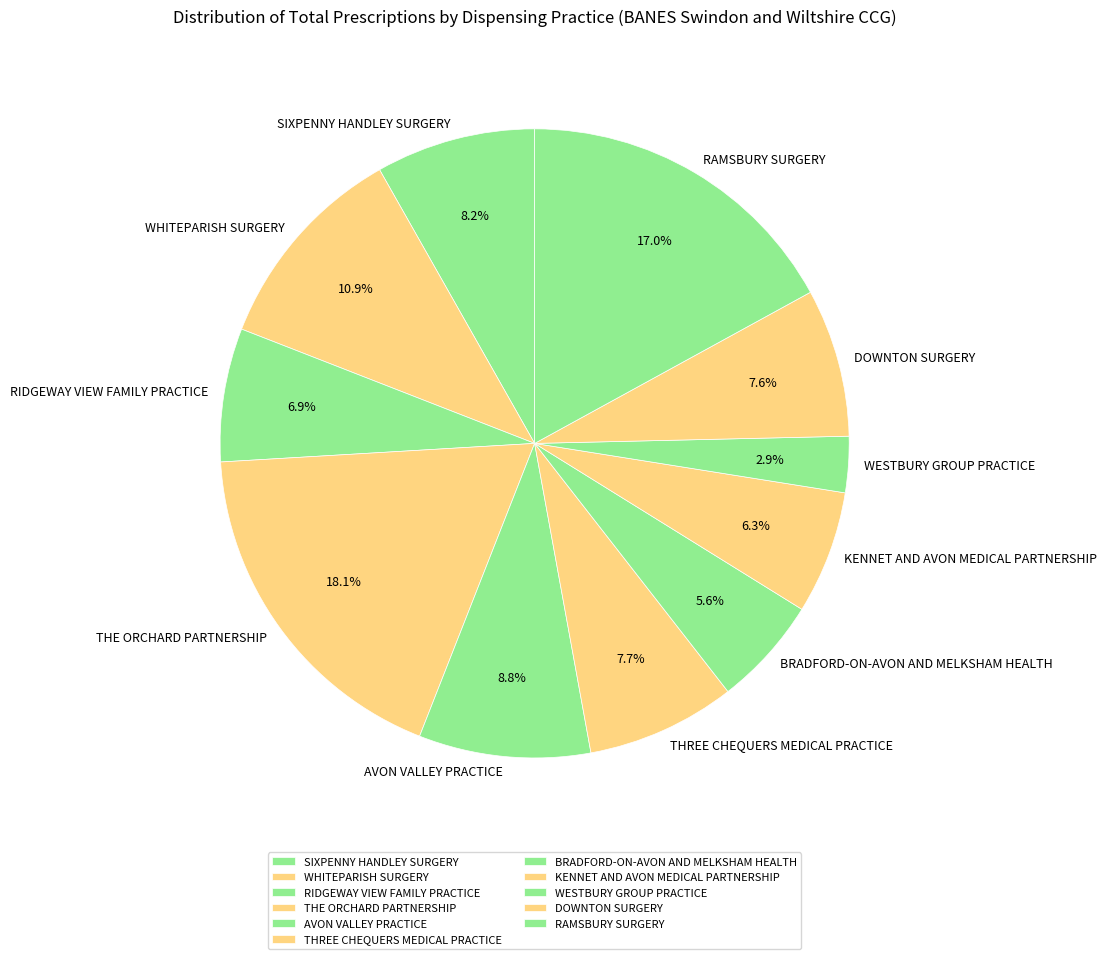

Is there a majority slice in this chart?

No